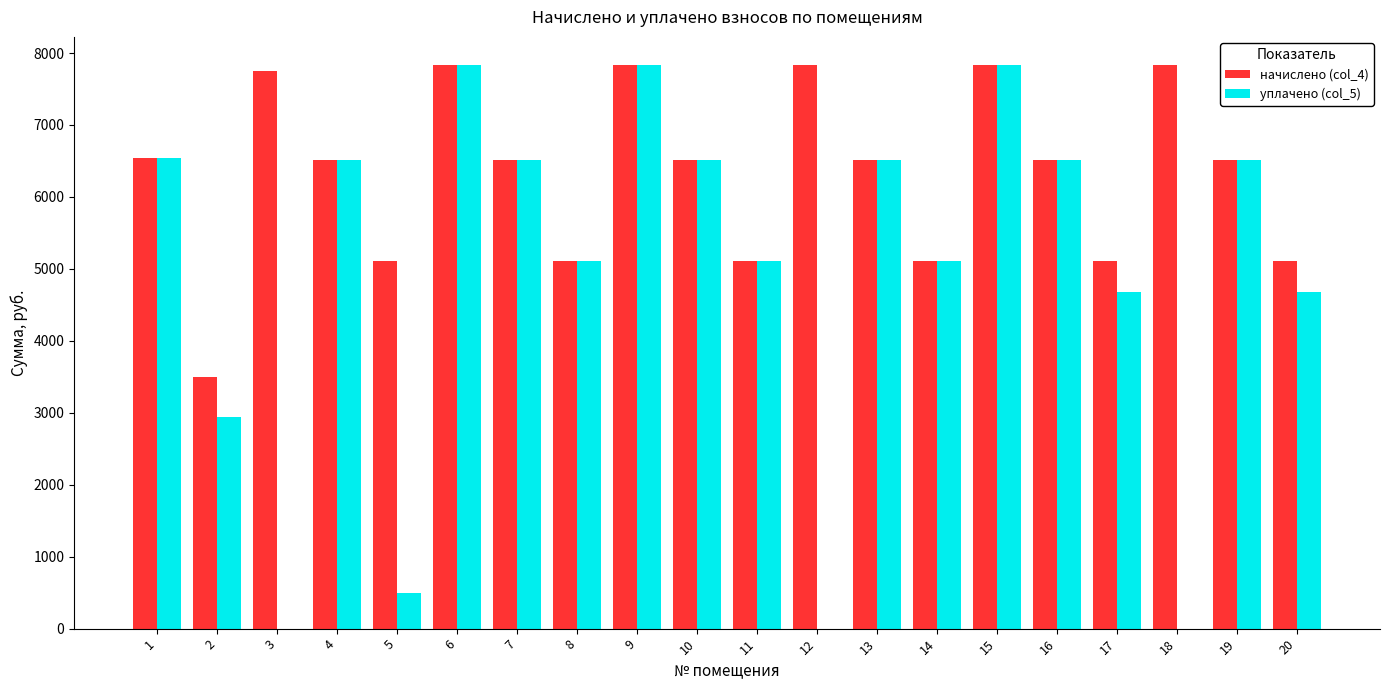

The уплачено (col_5) series shows 2895.7 at 3. True or false?

False